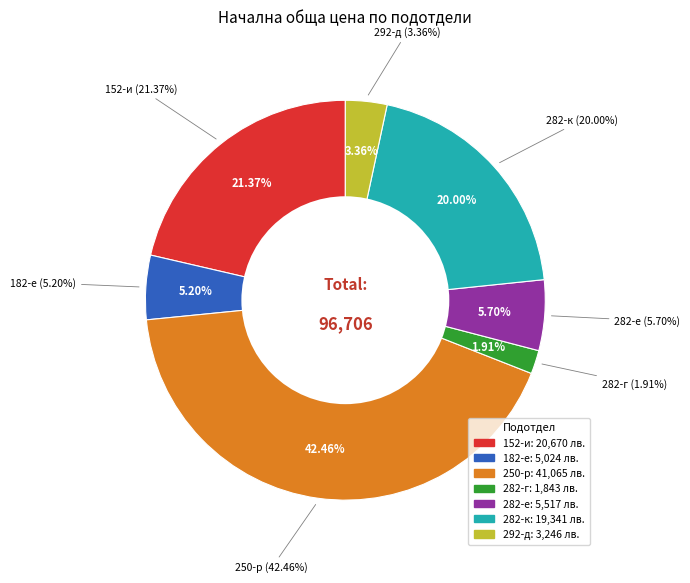

What percentage is the 282-г slice, to the nearest percent?

2%